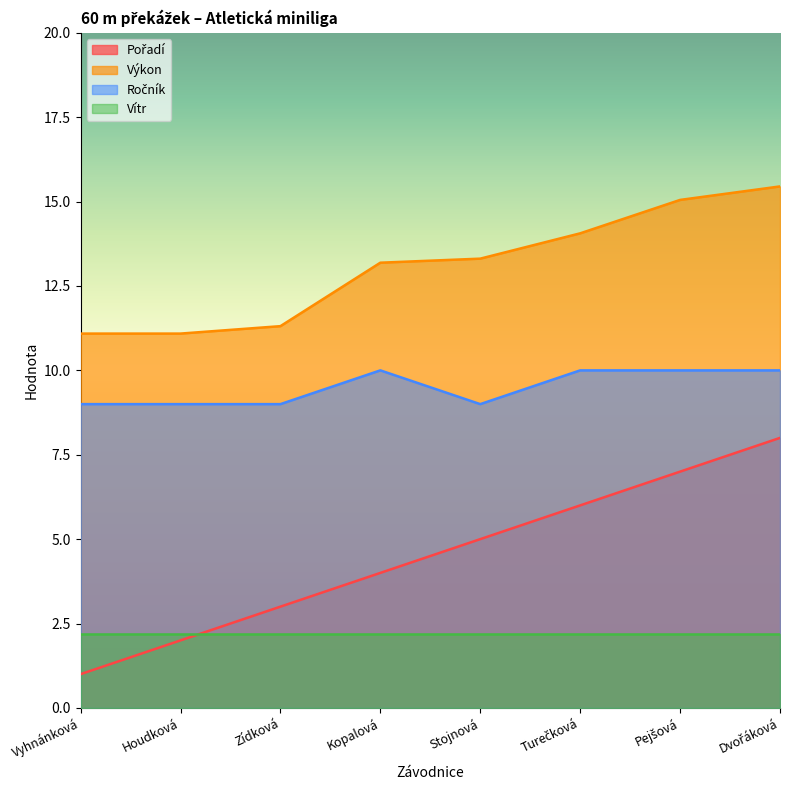

What is the difference between the maximum and minimum values in the Ročník series?

1.0